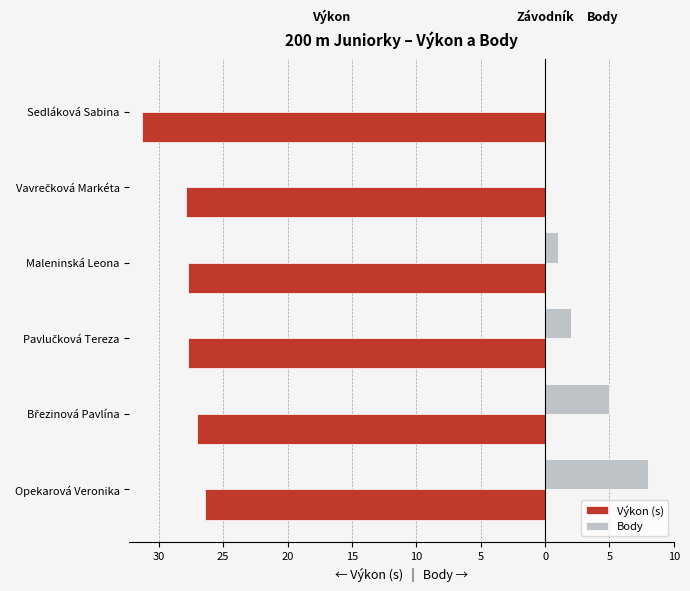

What is the value of the Výkon (s) bar at the 2nd from the left?

-27.0